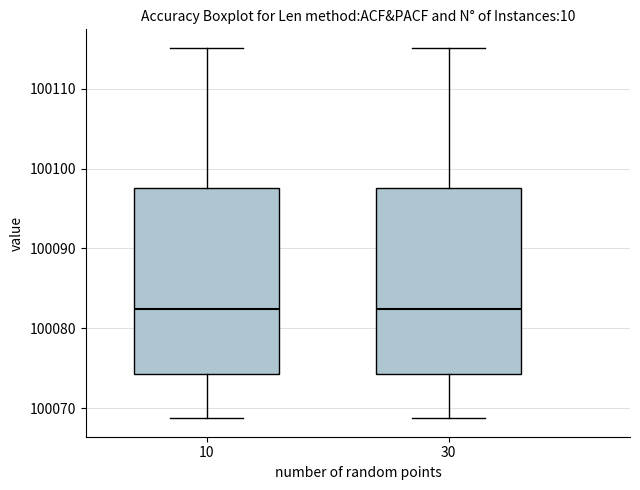

Reading left to right, read every box against the y-axis: the position of its median line, the range the box covers, and the ends of its whiskers. The values are not printed on the chart, so give them approximately, as read against the axis.

10: median 100082, box 100074 to 100098, whiskers 100069 to 100115
30: median 100082, box 100074 to 100098, whiskers 100069 to 100115